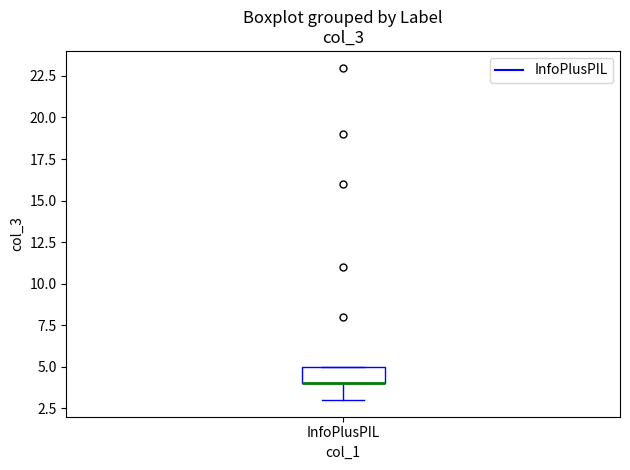

Where does the lower whisker of the box for InfoPlusPIL end on the y-axis? The values are not printed on the chart, so give them approximately, as read against the axis.

3